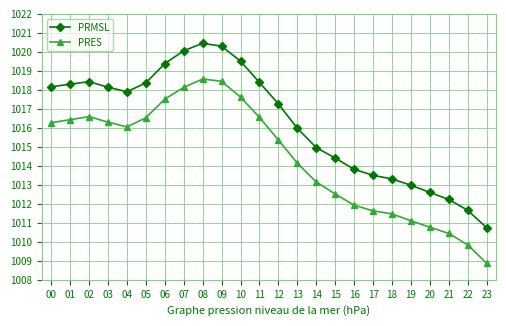

Does the chart have visible grid lines?

Yes